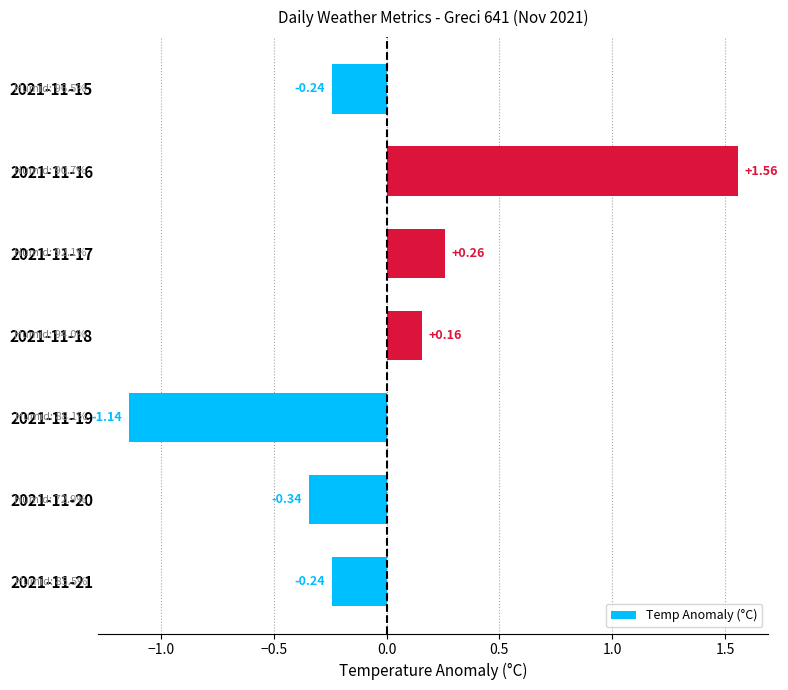

What is the change in value from 2021-11-20 to 2021-11-21?

+0.1